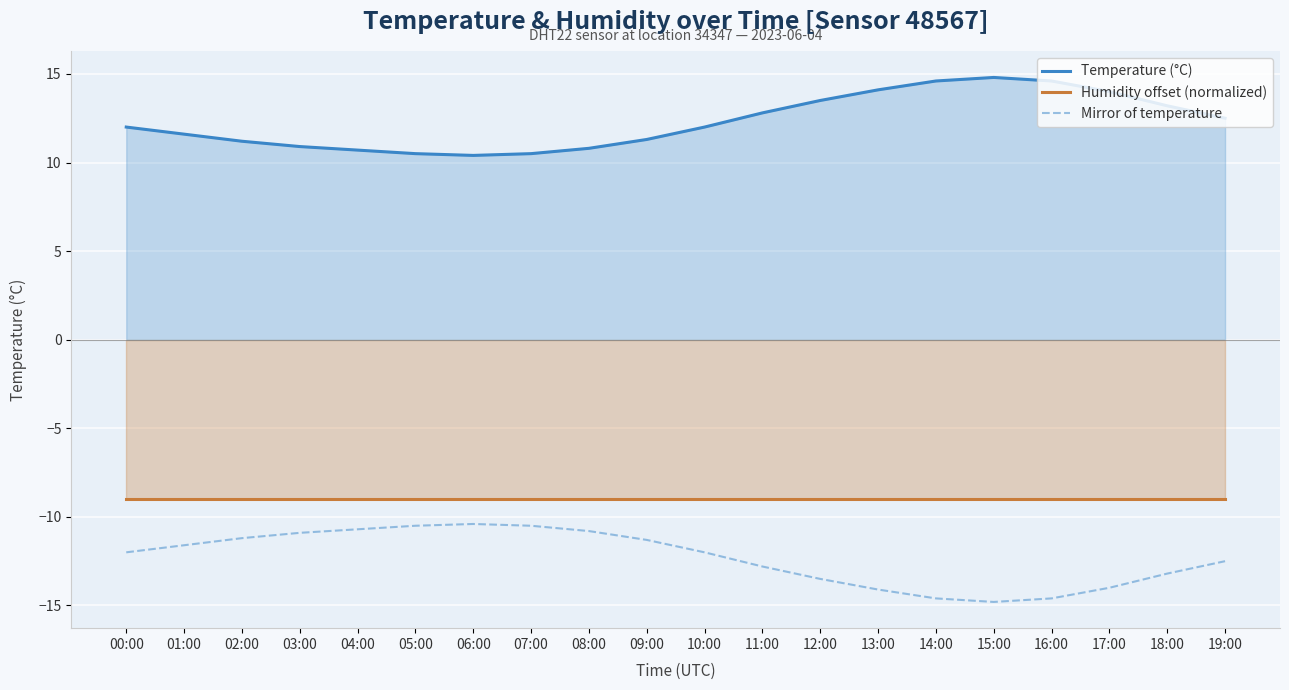

What is the difference between the highest and lowest values at 02:00?

22.4